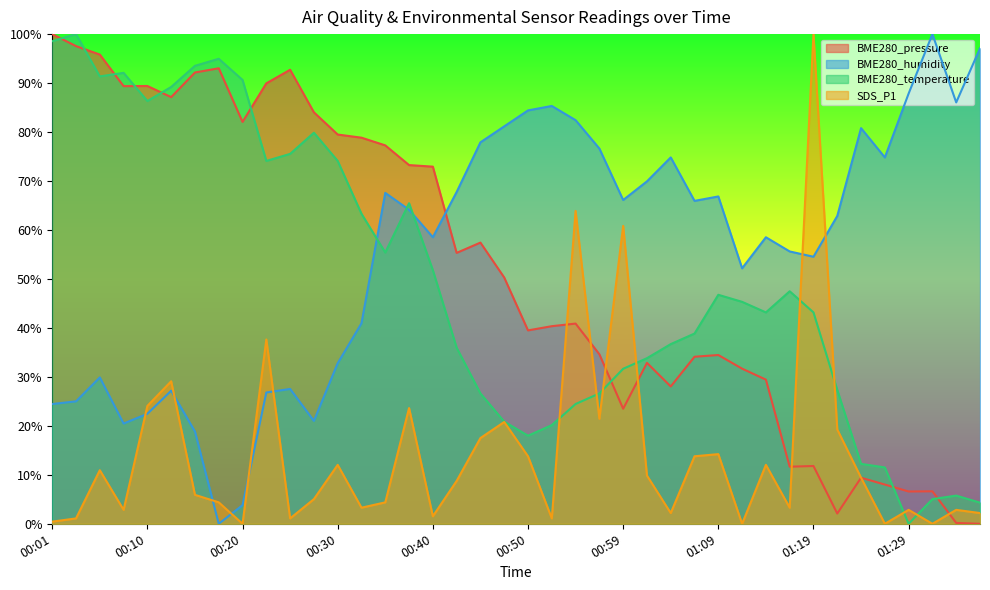

Between 00:54 and 00:25, which is larger?

00:25